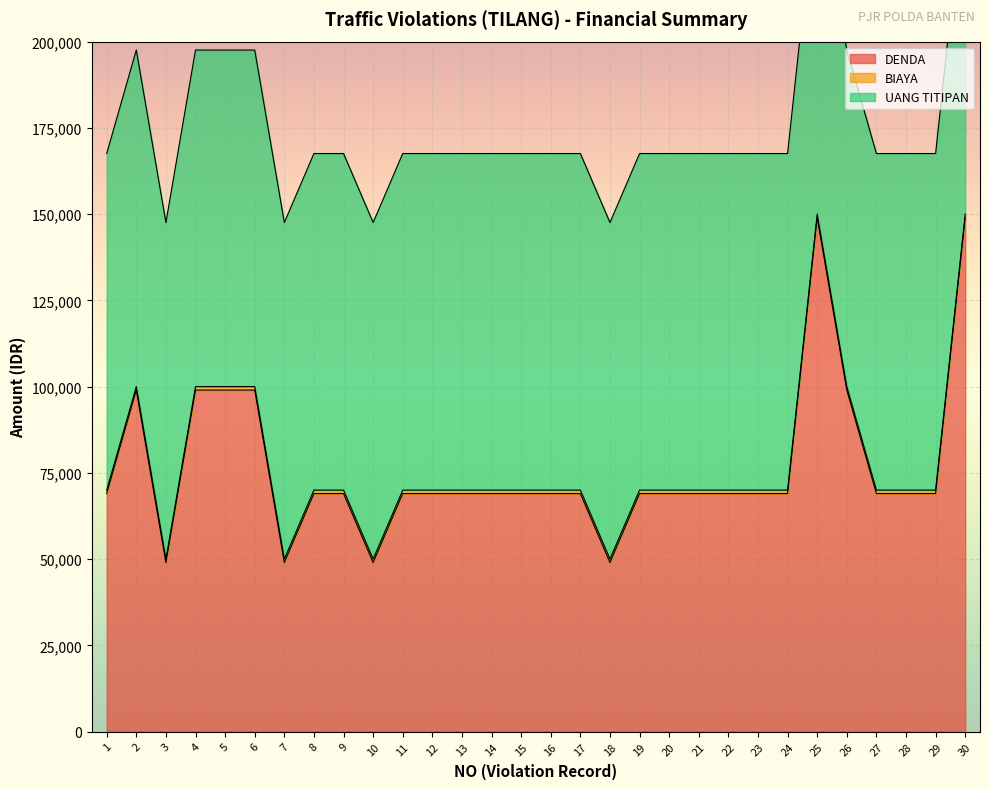

At which label does UANG TITIPAN reach its peak?

1